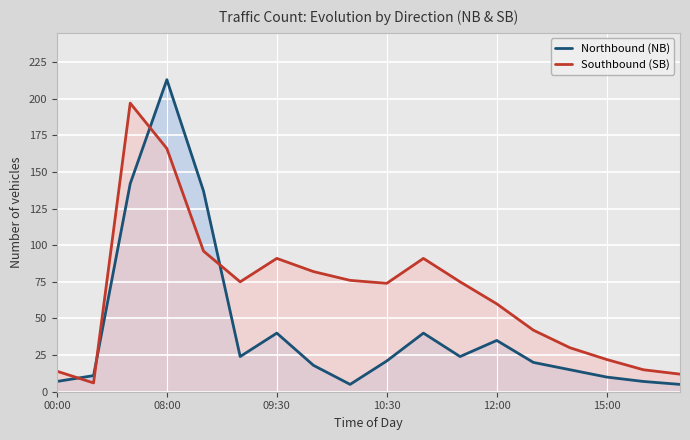

What is the sum of all Northbound (NB) values?

774